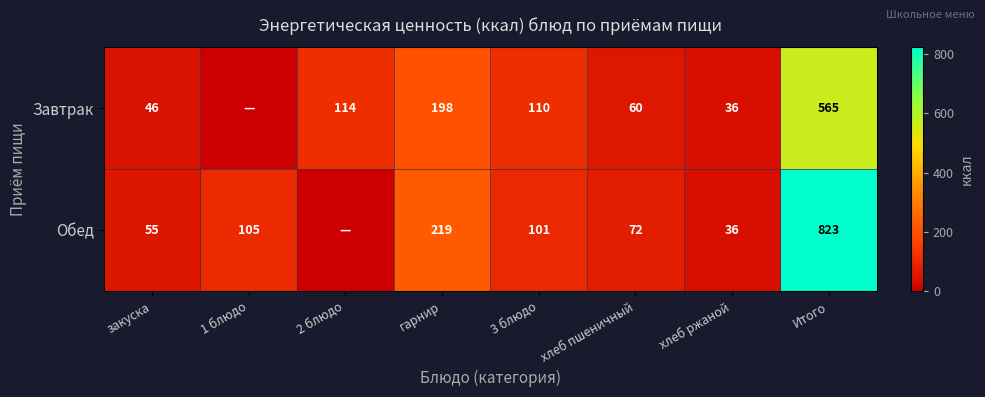

Is it true that Завтрак equals 34.2 at 2 блюдо?

False